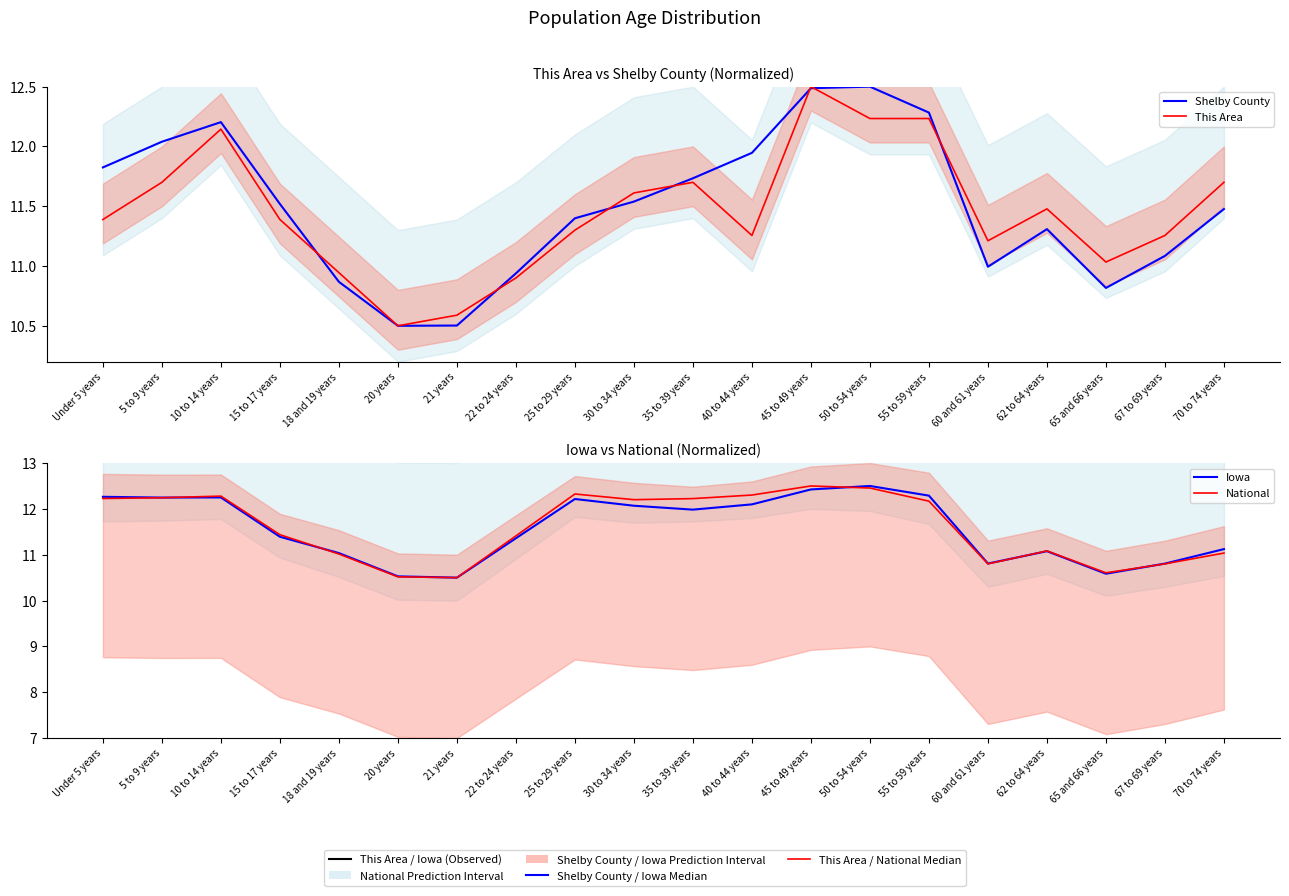

Which series has the largest total across all categories?

National